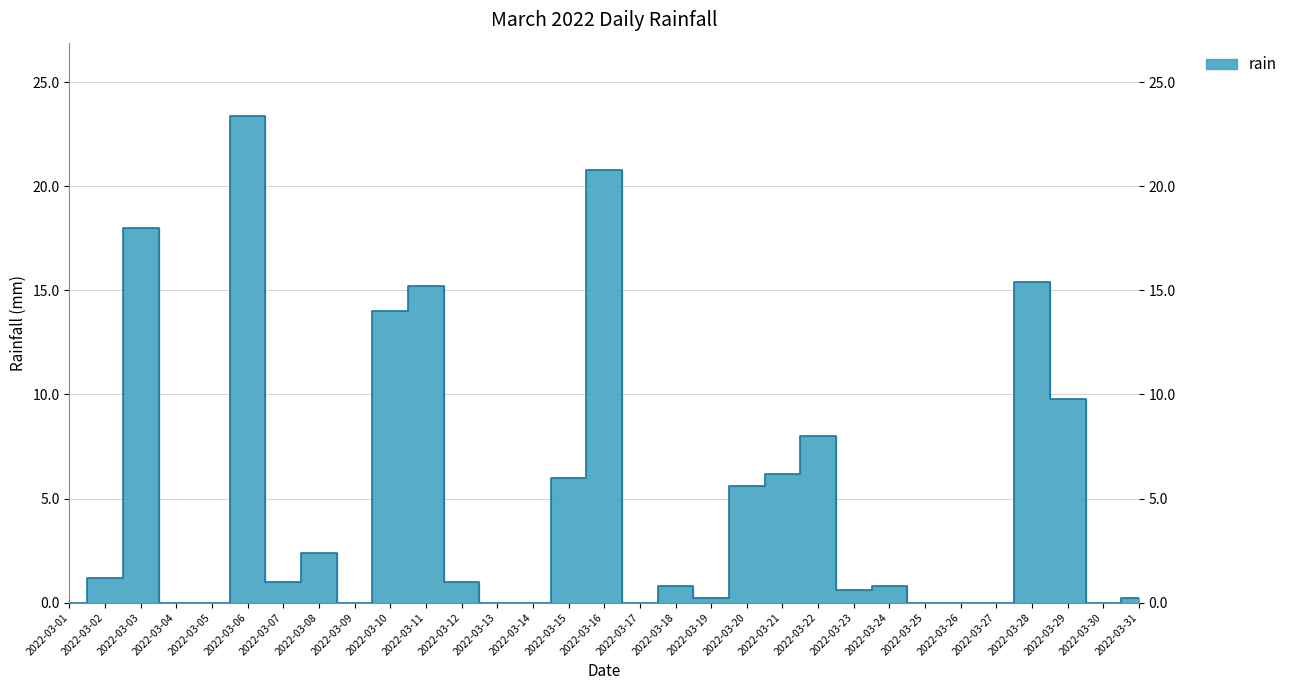

What value does the data have at 2022-03-06?

23.4